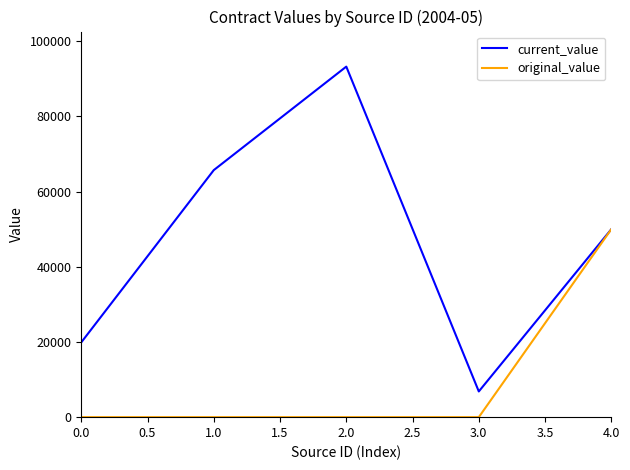

What is the maximum value for current_value?

93269.4